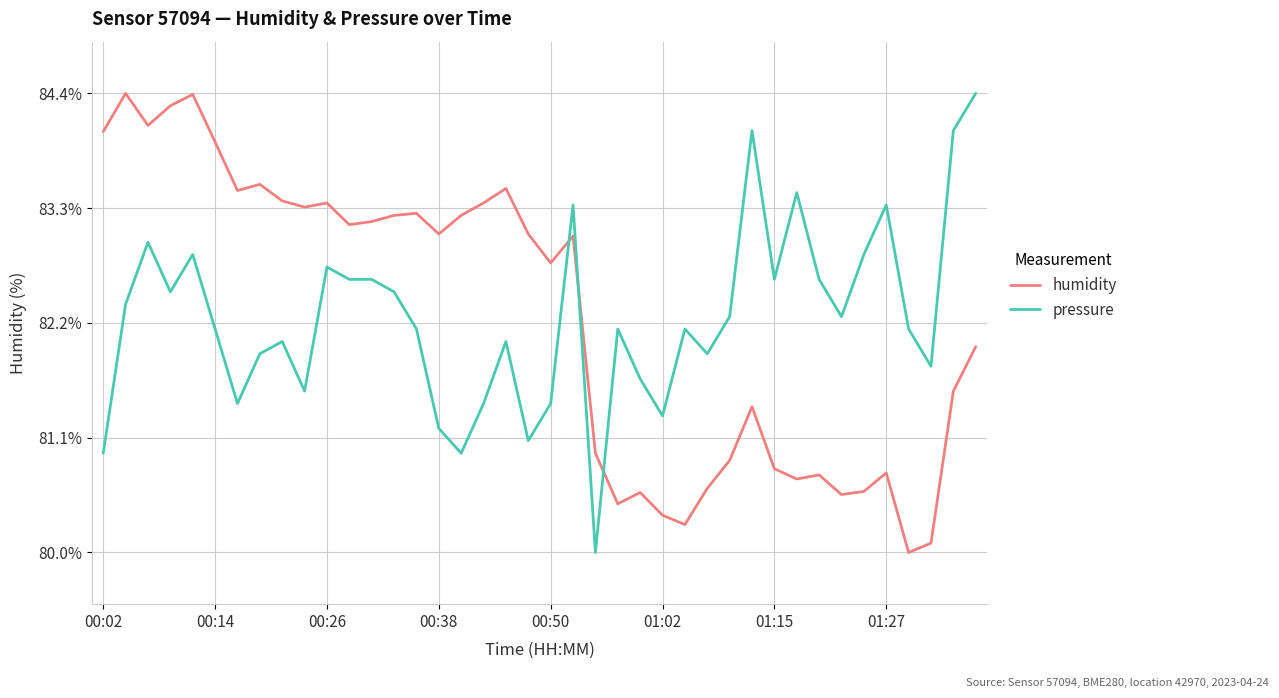

What is the difference between the maximum and minimum values in the pressure series?

4.4